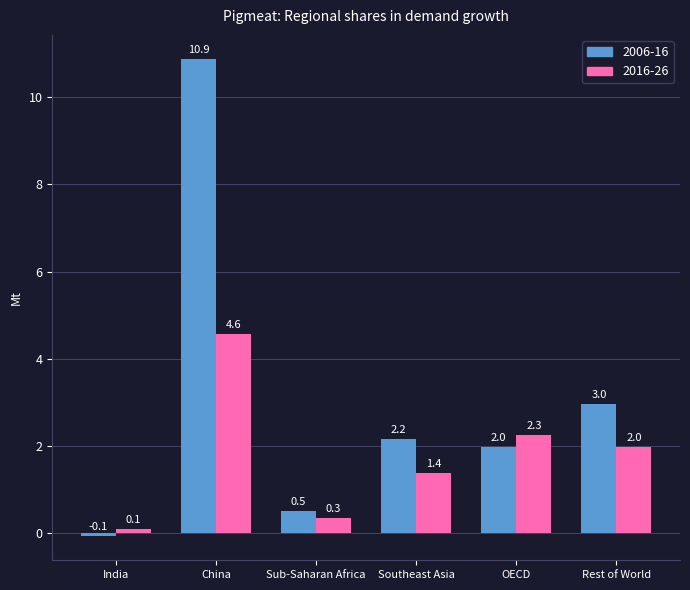

List the series in order of their overall mean, lowest first.

2016-26, 2006-16